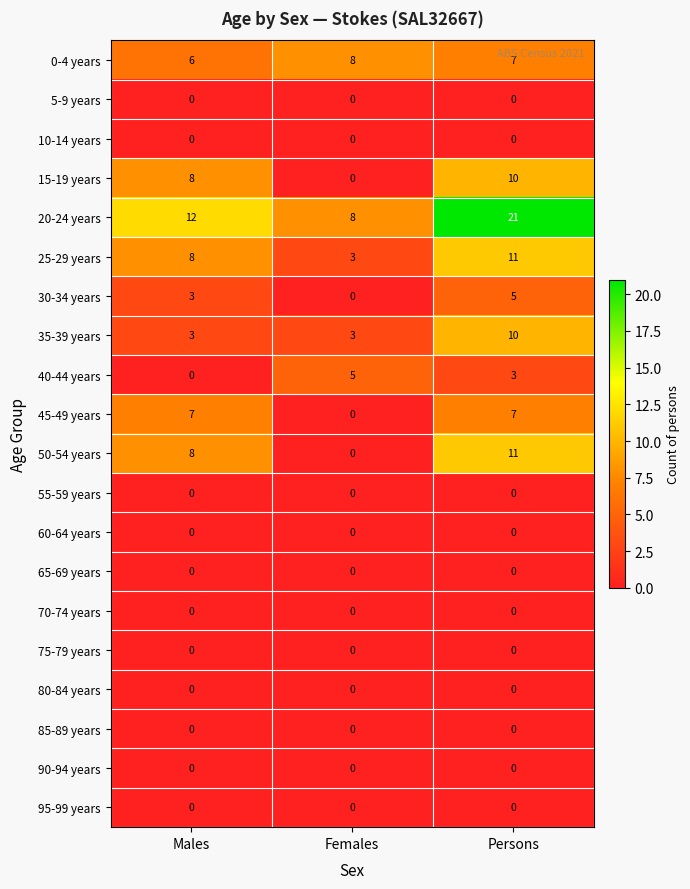

At which category is the sum across all series the highest?

Persons